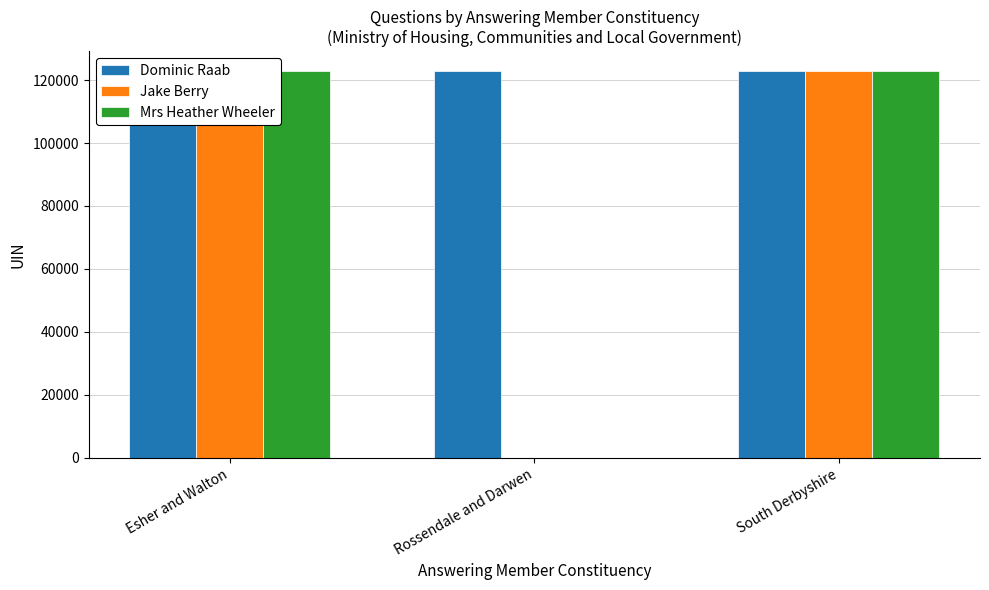

Is it true that Dominic Raab equals 122863.0 at Esher and Walton?

True